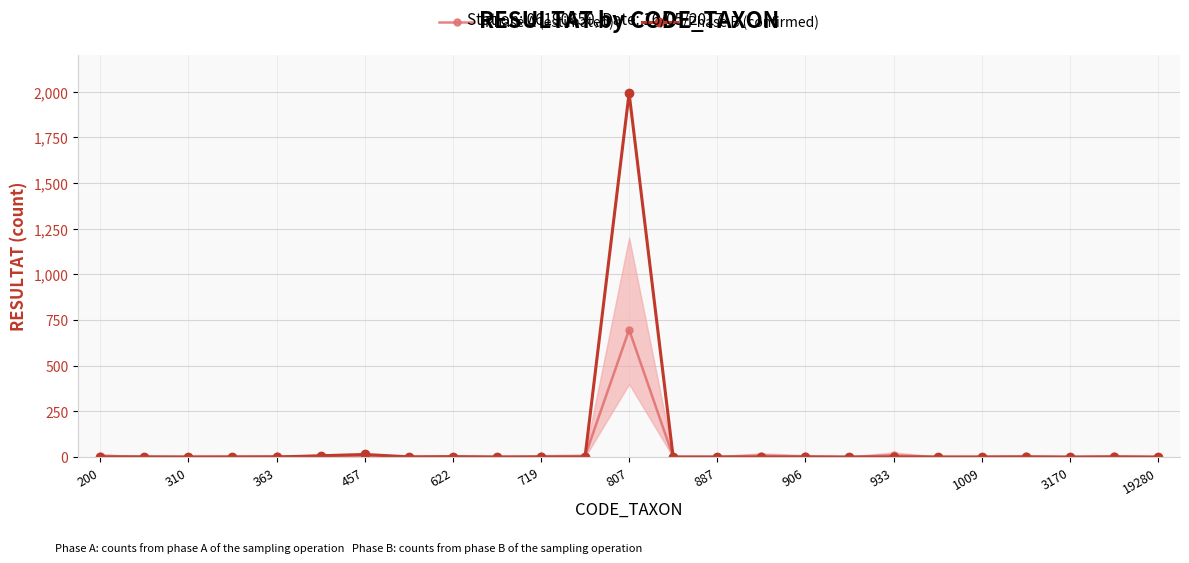

The Phase B (confirmed) series shows 1326 at 887. True or false?

False